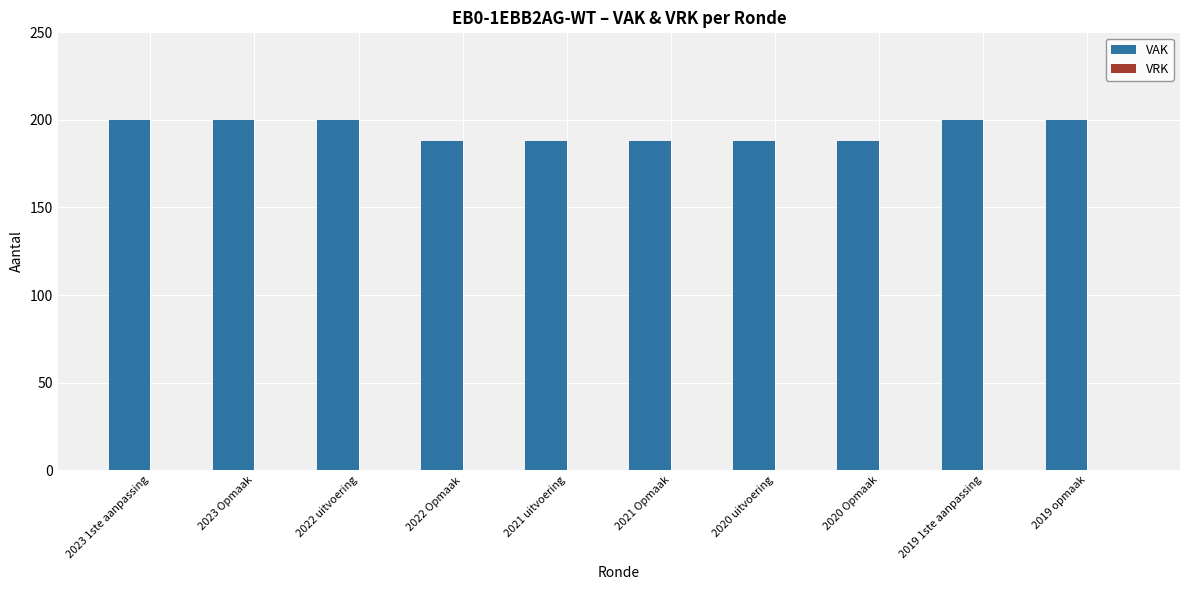

What is the change in value from 2021 Opmaak to 2019 1ste aanpassing?

+12